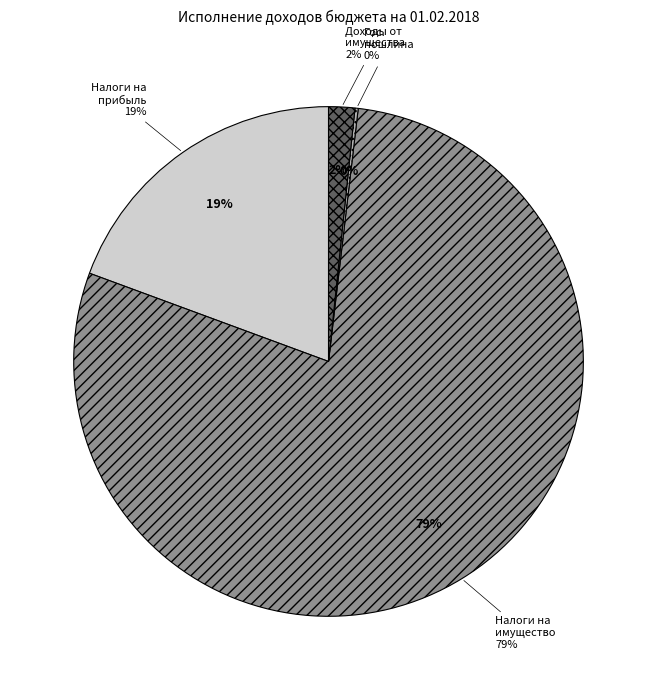

The НАЛОГИ НА СОВОКУПНЫЙ ДОХОД slice represents 14% of the pie. True or false?

False